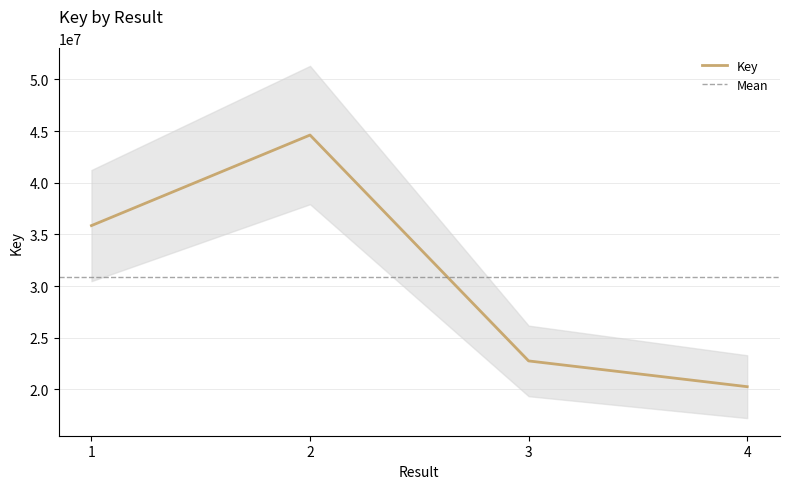

What is the change in value from 1 to 3?

-13092177